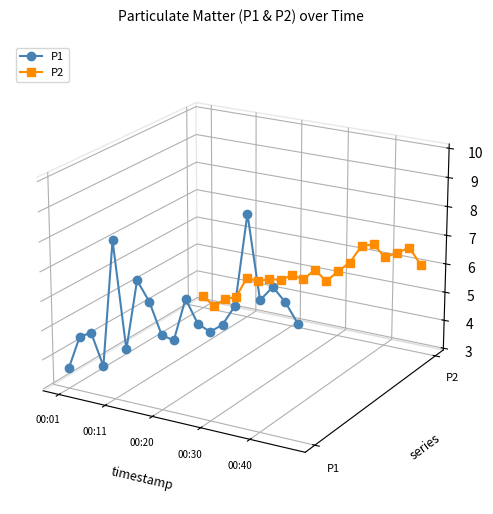

How many interior local valleys does the P2 series have?

6